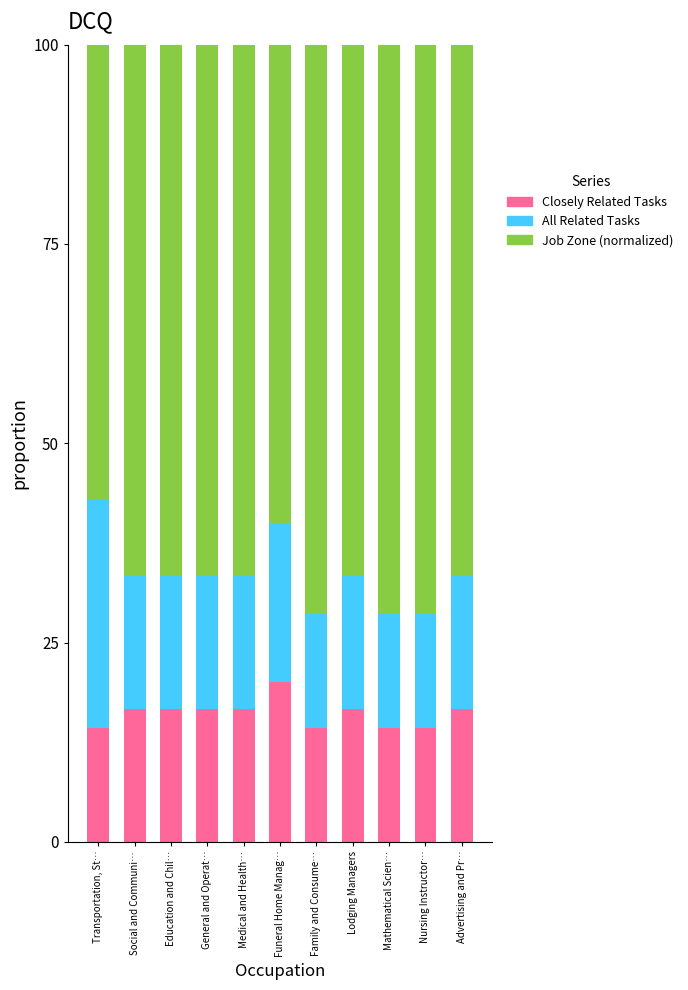

Is it true that Closely Related Tasks equals 20.3 at Transportation, St…?

False